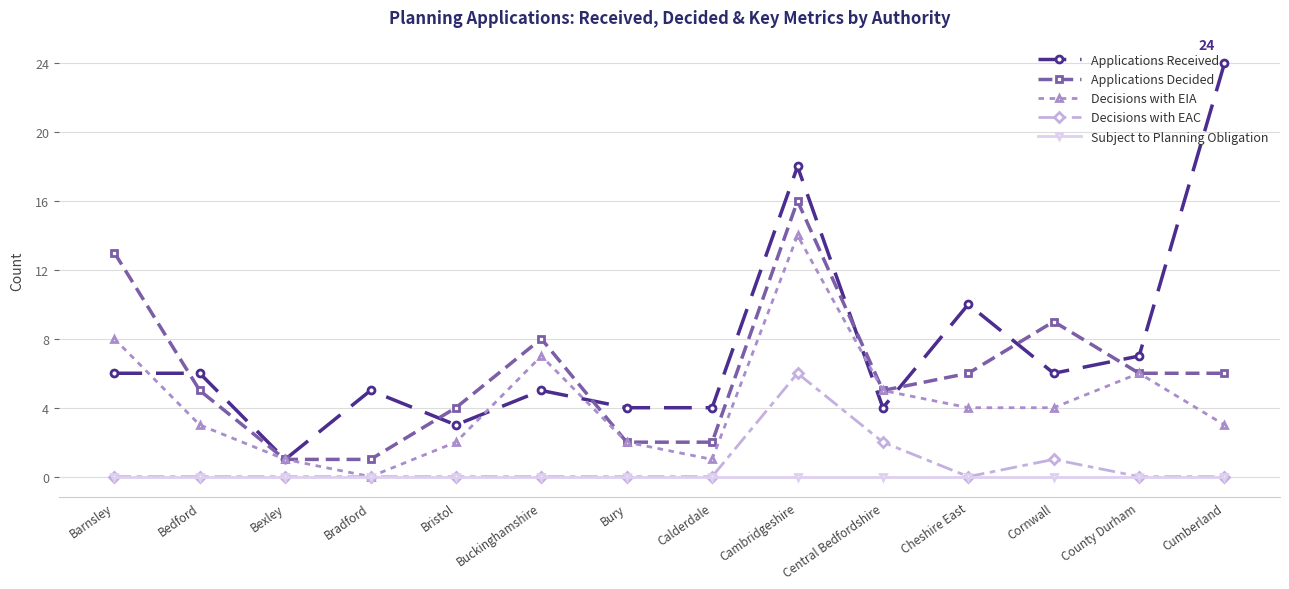

Is the value of Decisions with EIA at Bexley greater than the value of Applications Received at Cambridgeshire?

No